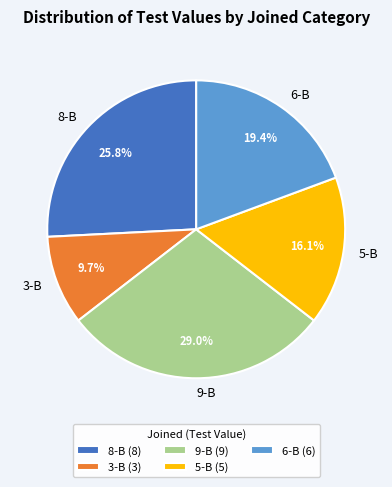

Is it true that 8-B is 20% of the pie?

False